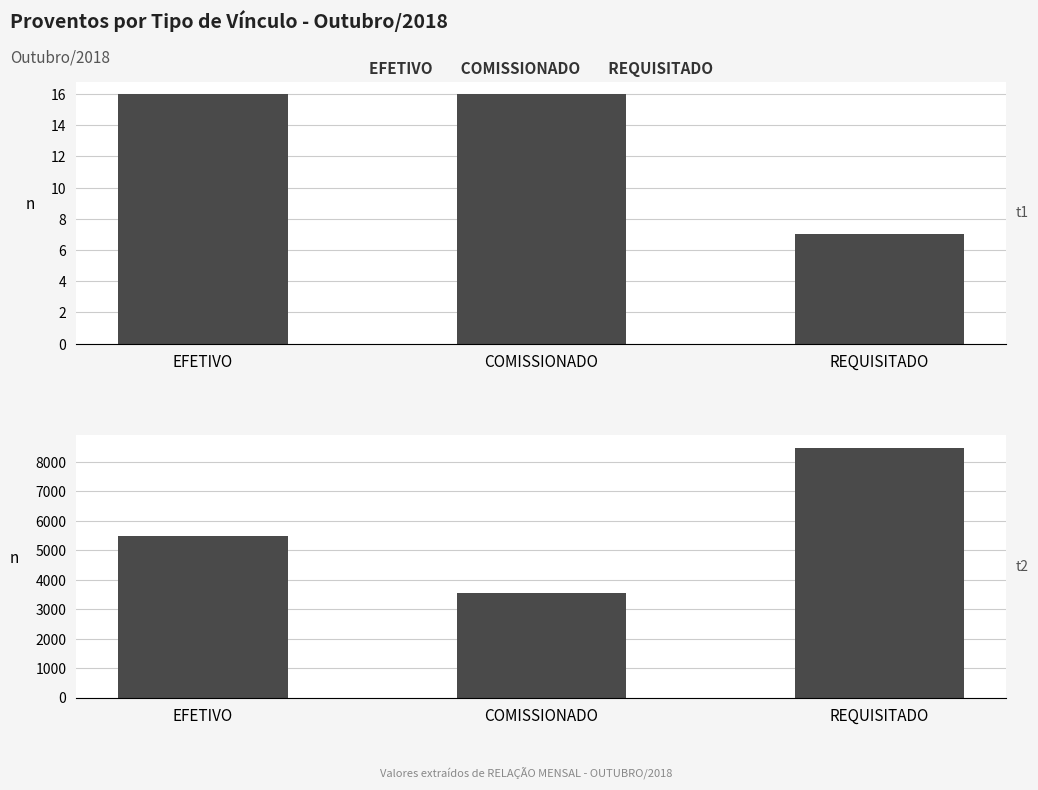

What is the sum of the Contagem por Vínculo values at REQUISITADO and EFETIVO?

23.0